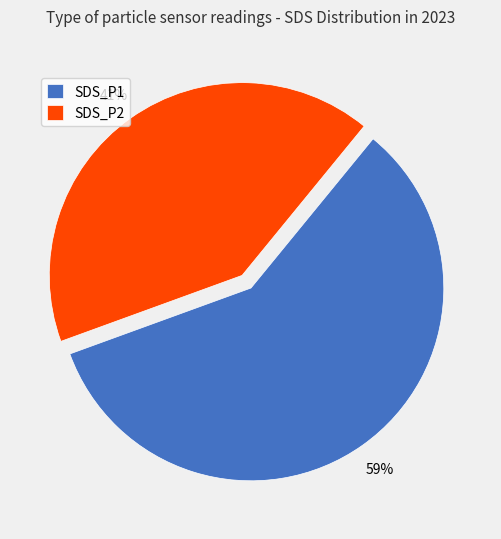

Count the number of slices in the pie.

2